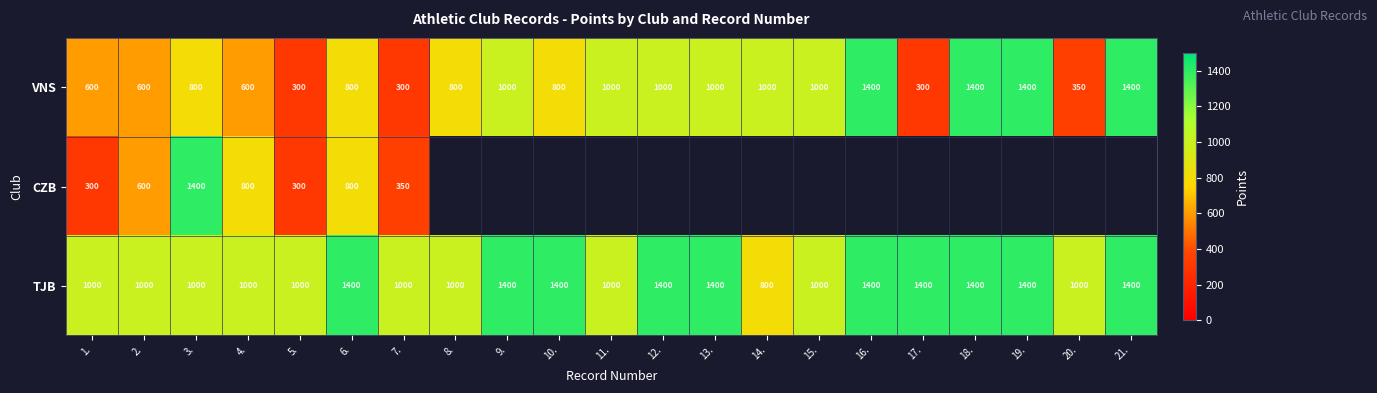

What is the minimum value shown in the chart?

300.0